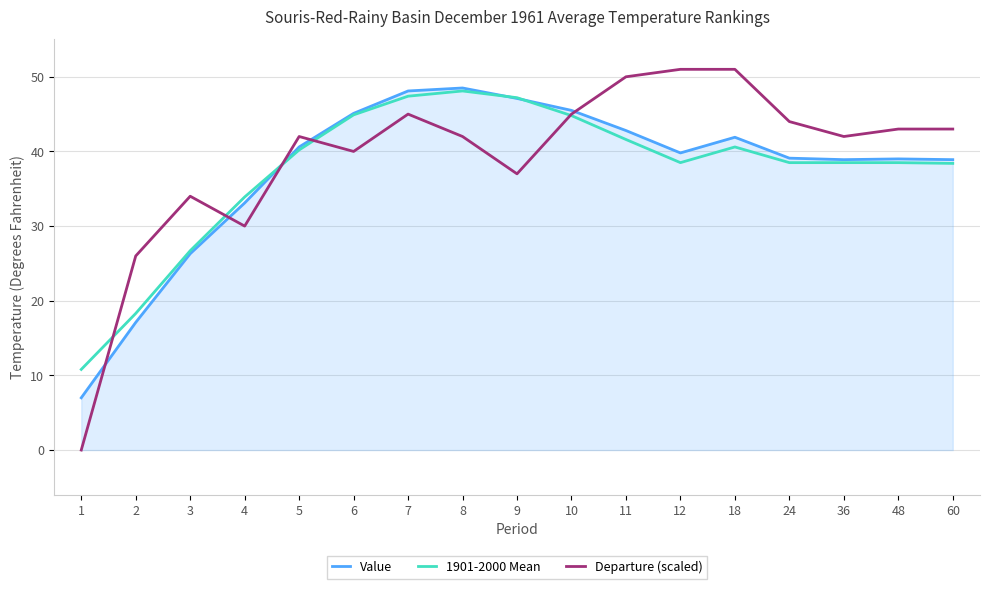

True or false: 1901-2000 Mean has a value of 82.5 at 8.

False